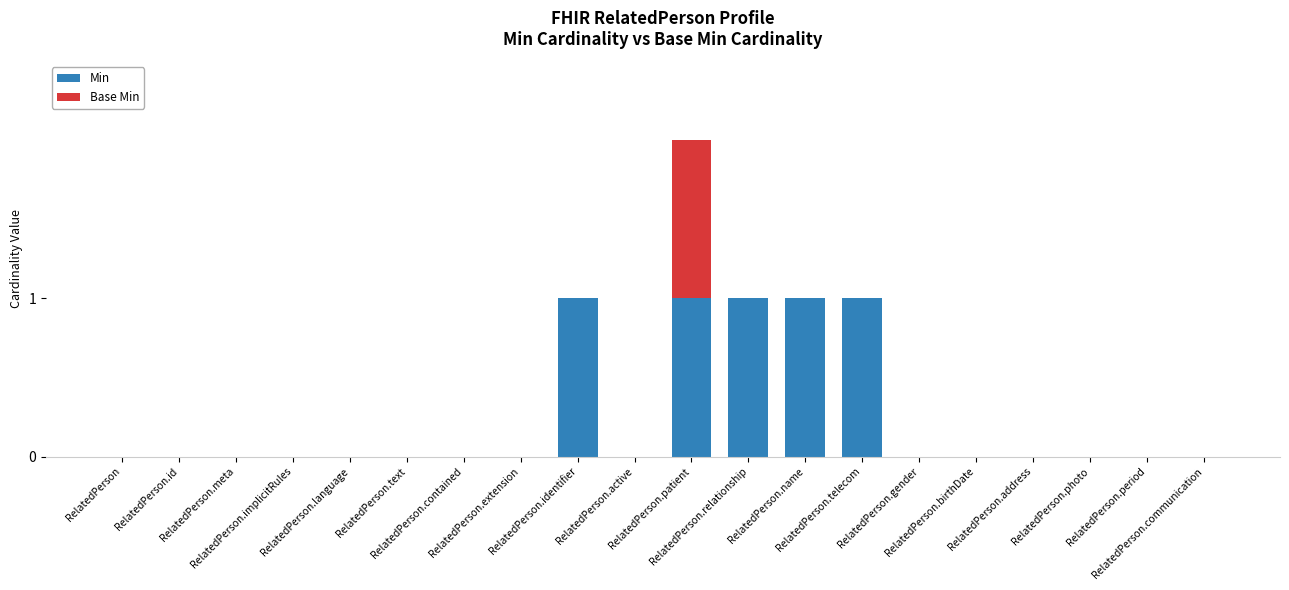

What is the sum of all Min values?

5